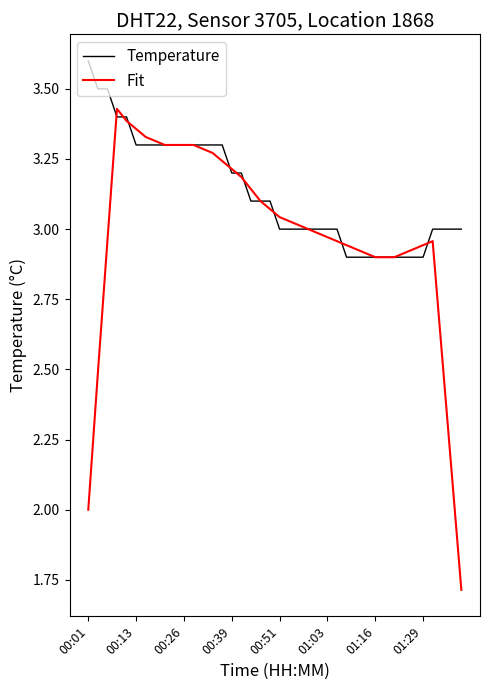

Rank the series by their maximum value, from highest to lowest.

Temperature, Fit